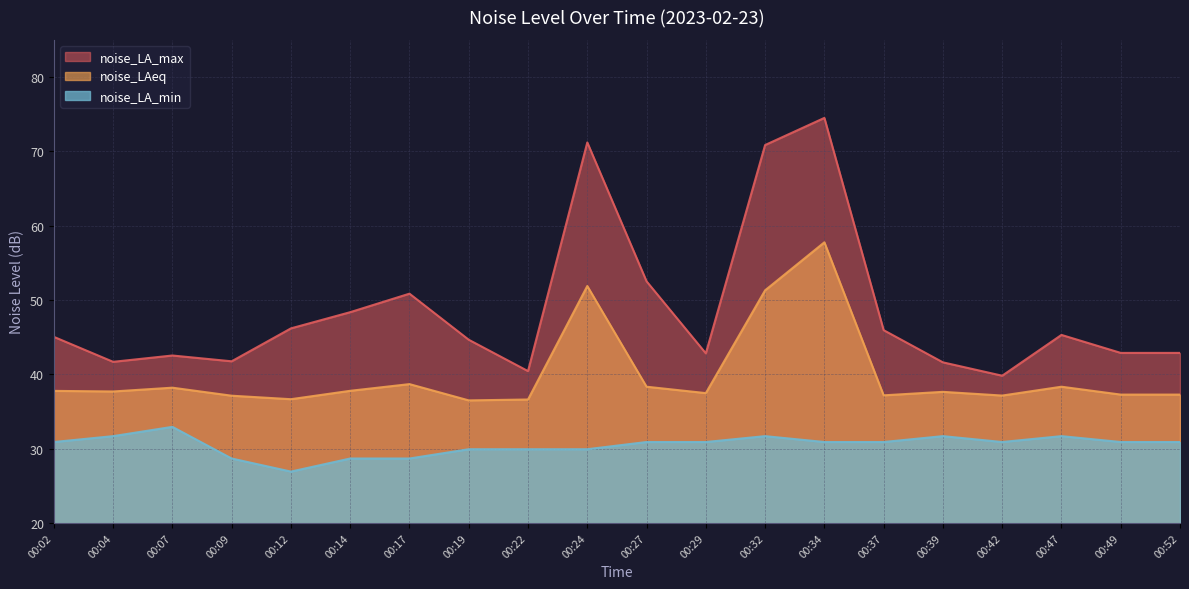

Does the chart display data point markers on the line(s)?

No